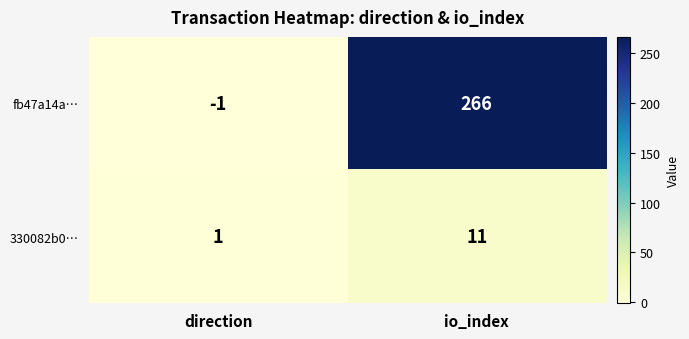

True or false: 330082b0… has a value of 11 at io_index.

True